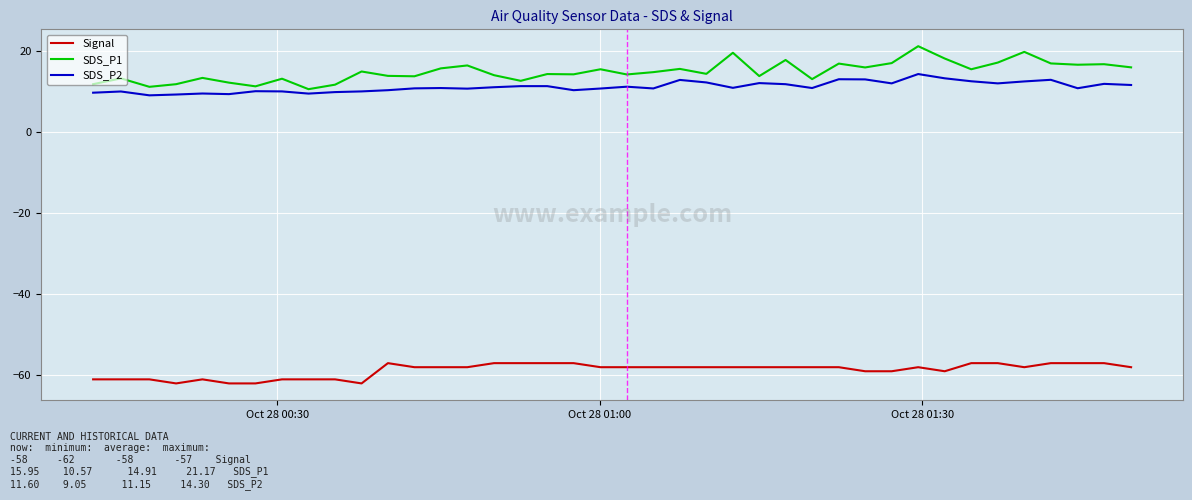

Which series has the largest total across all categories?

SDS_P1